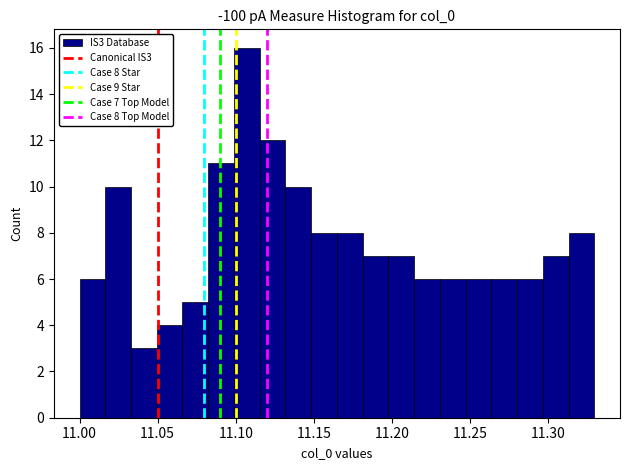

Around what value on the x-axis is the tallest bar? Give the approximate position of its centre, as read against the axis.

11.105